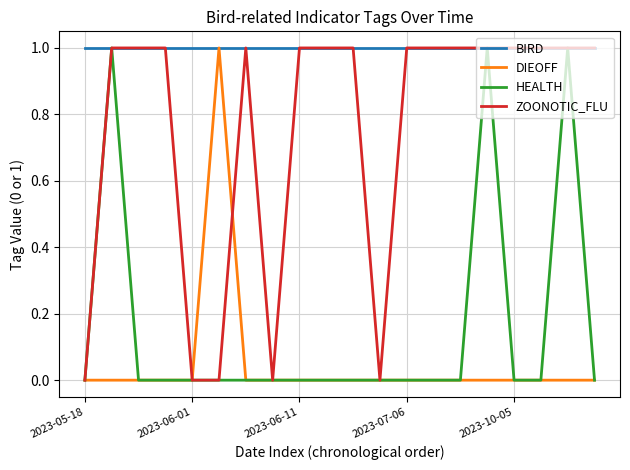

At how many categories does at least one series exceed 0?

20